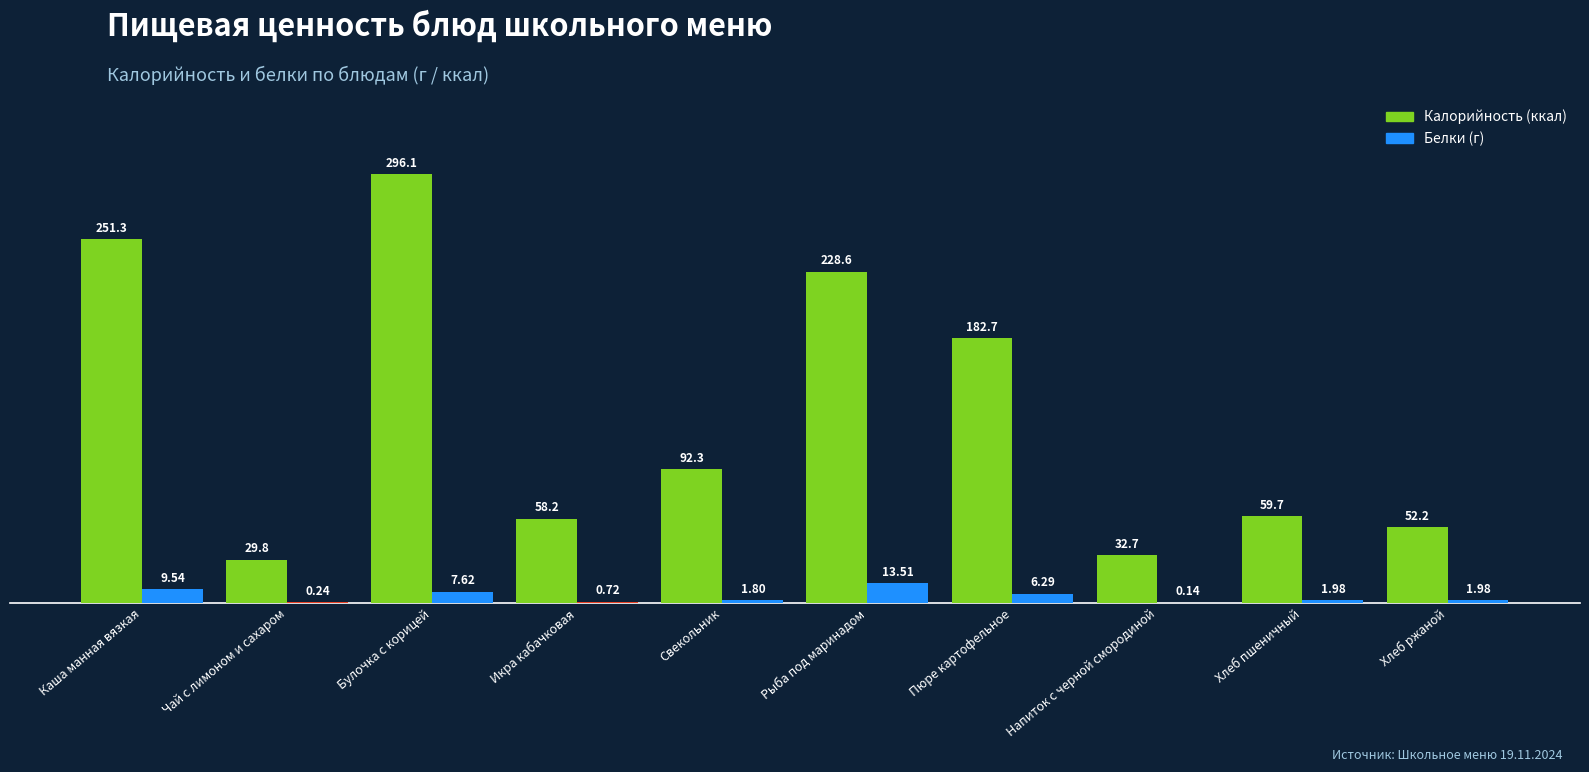

What is the total value across all series at Свекольник?

94.1